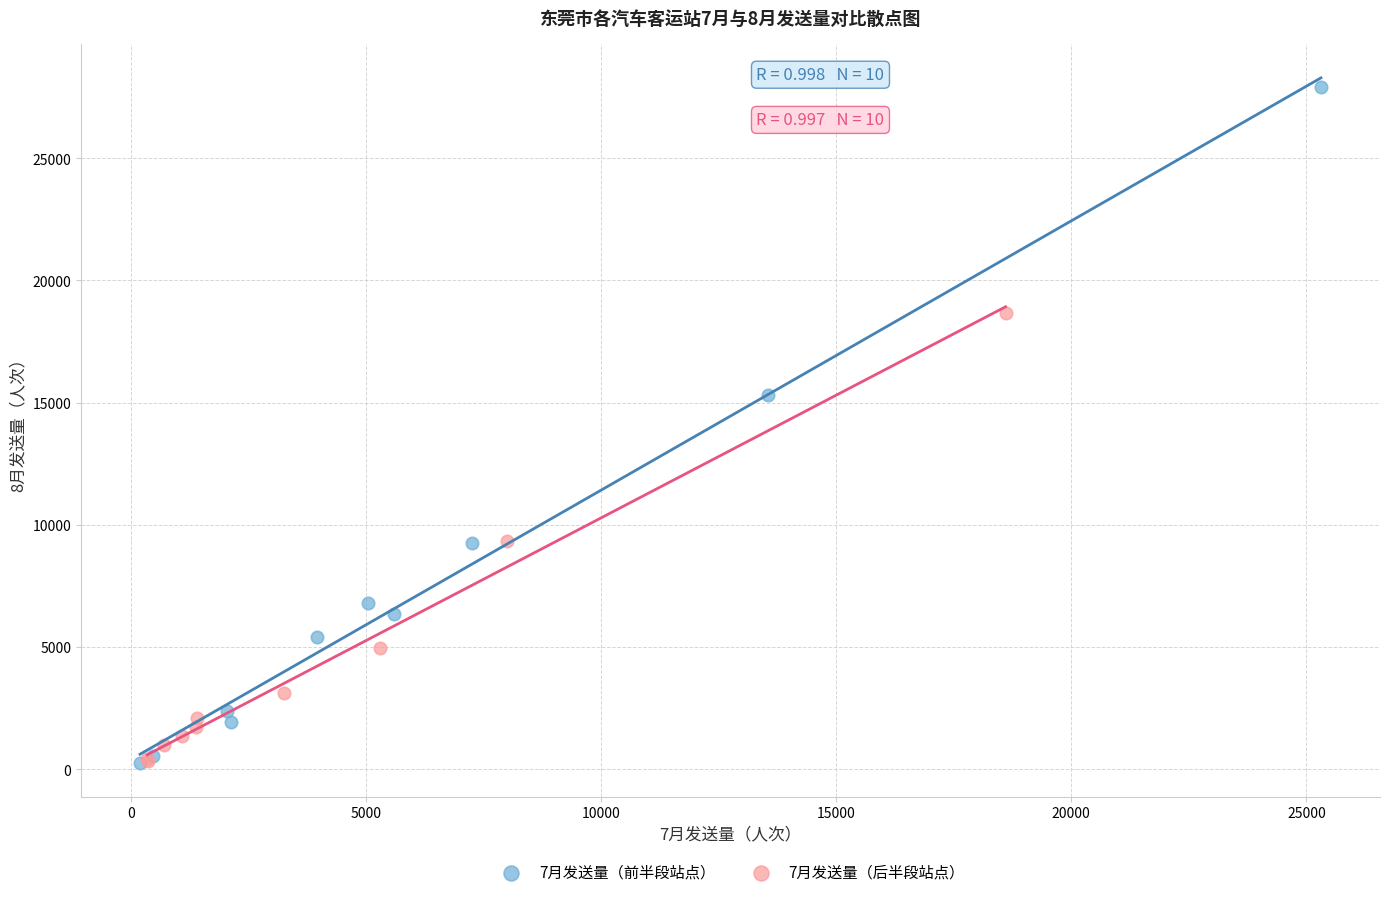

Which series contains the highest Y value?

7月发送量（前半段站点）